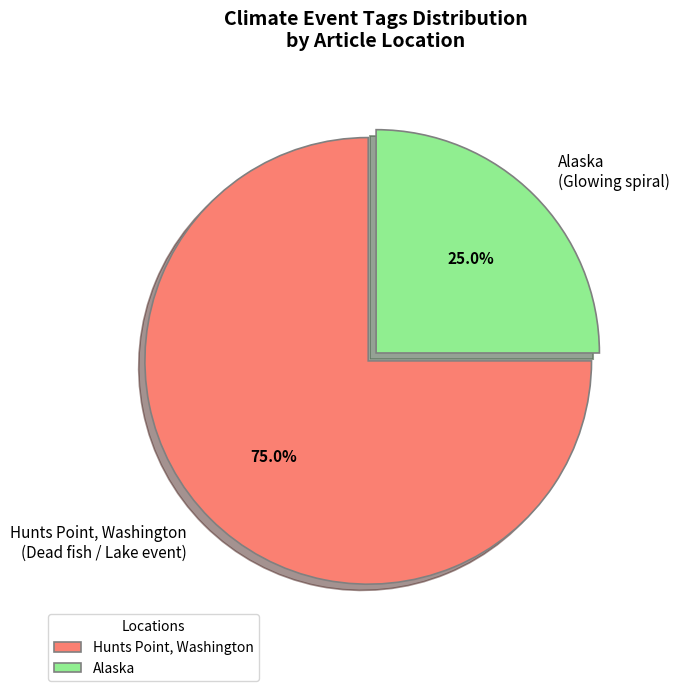

What portion of the pie excludes Hunts Point, Washington?

25.0%